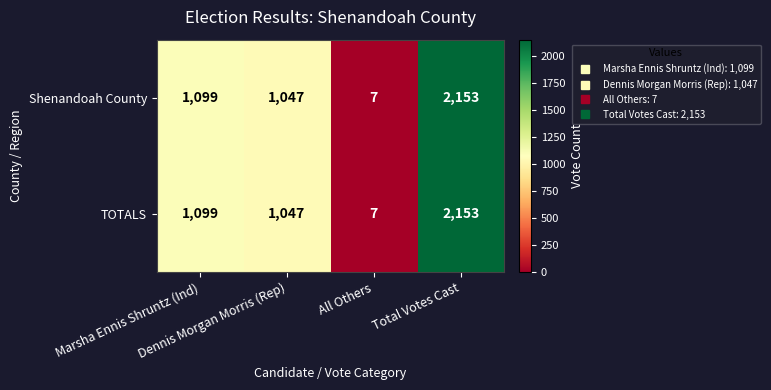

What is the lowest value of the Shenandoah County series?

7